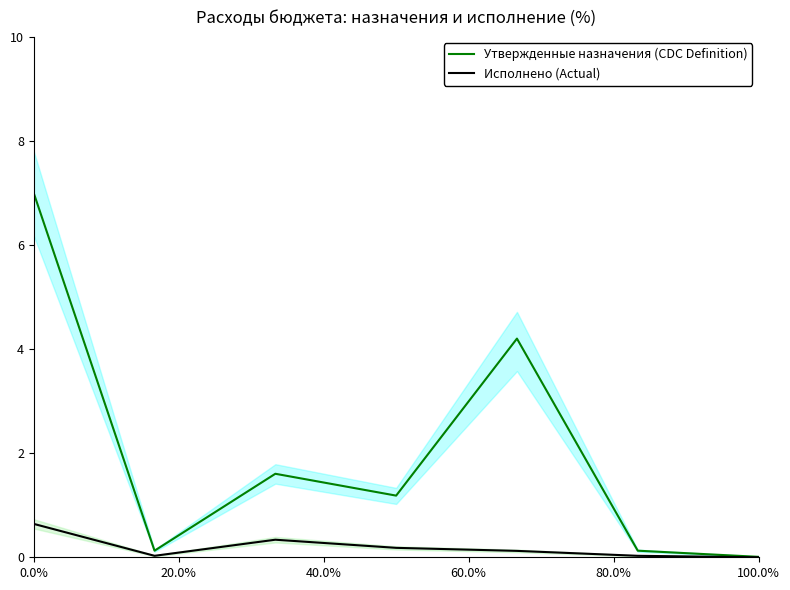

The Утвержденные назначения (CDC Definition) series shows 7.0 at 0.0%. True or false?

True